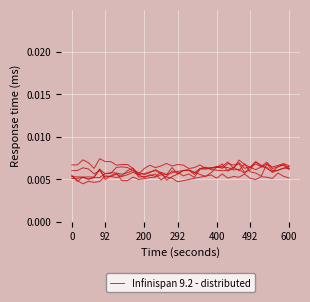

How many data points does each series have?

40